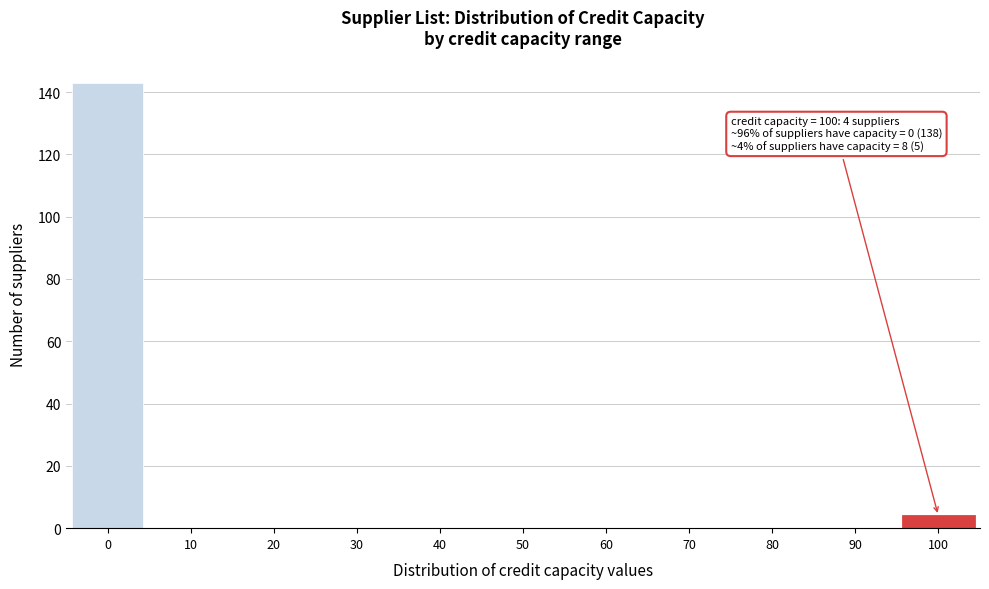

Reading left to right, list all the values displayed in this chart.

0=143	10=0	20=0	30=0	40=0	50=0	60=0	70=0	80=0	90=0	100=4